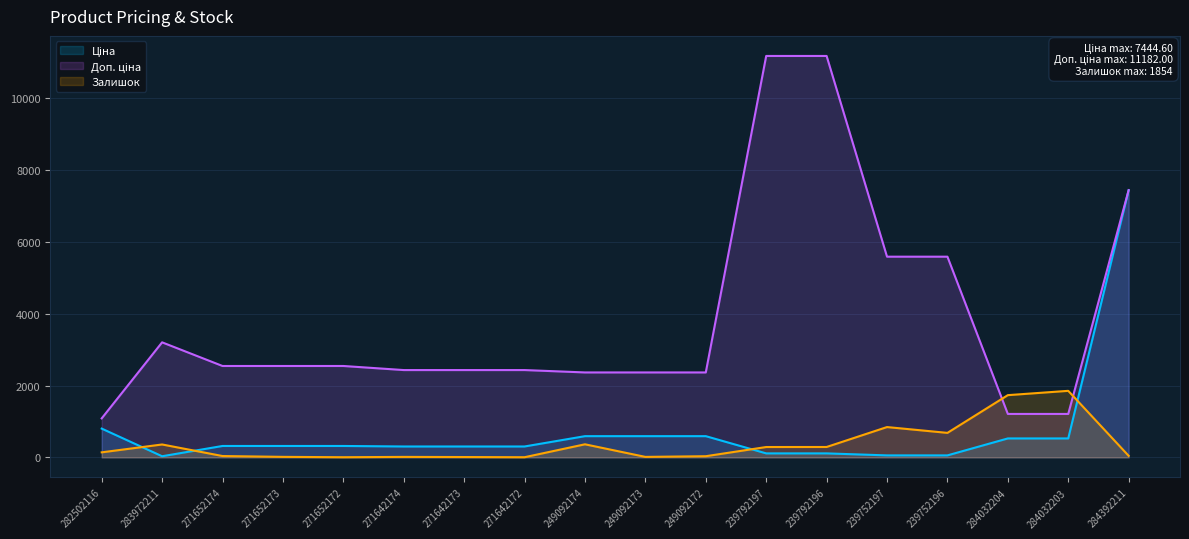

At 282502116, list the series in order from smallest to largest.

Залишок, Ціна, Доп. ціна